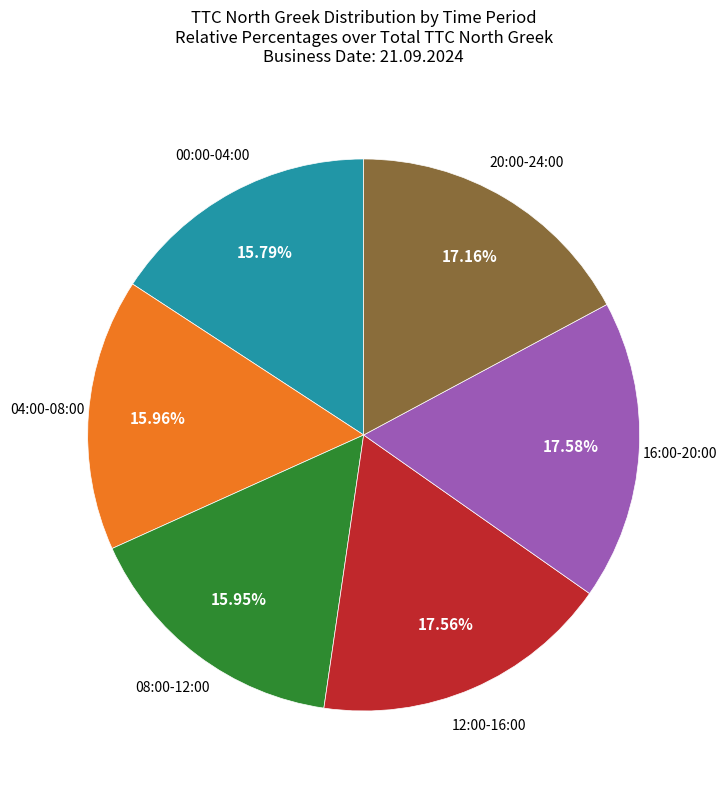

Does any single category account for the majority?

No